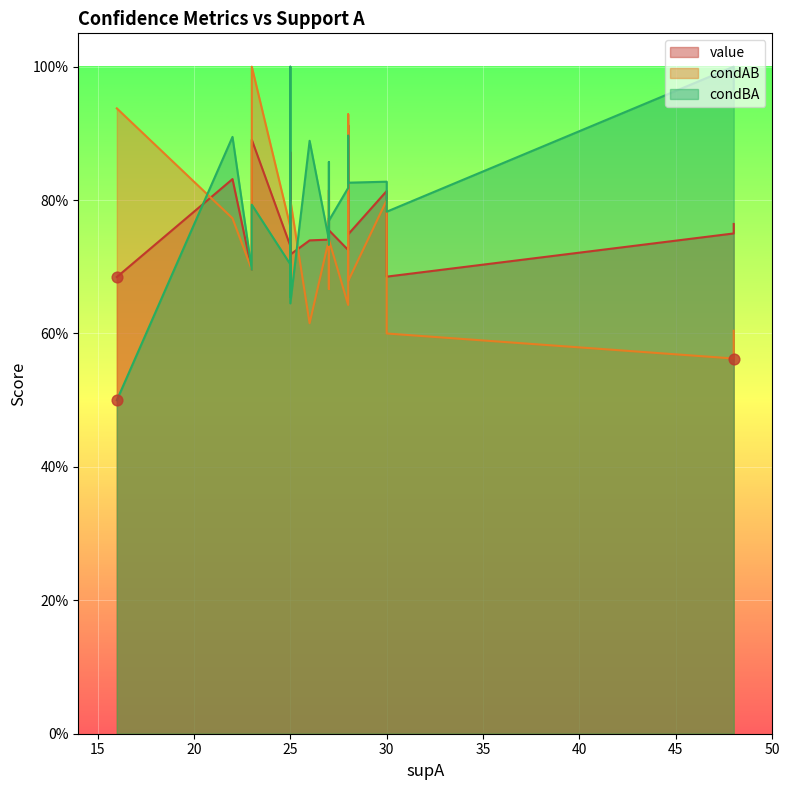

Which series contains the highest Y value?

condAB